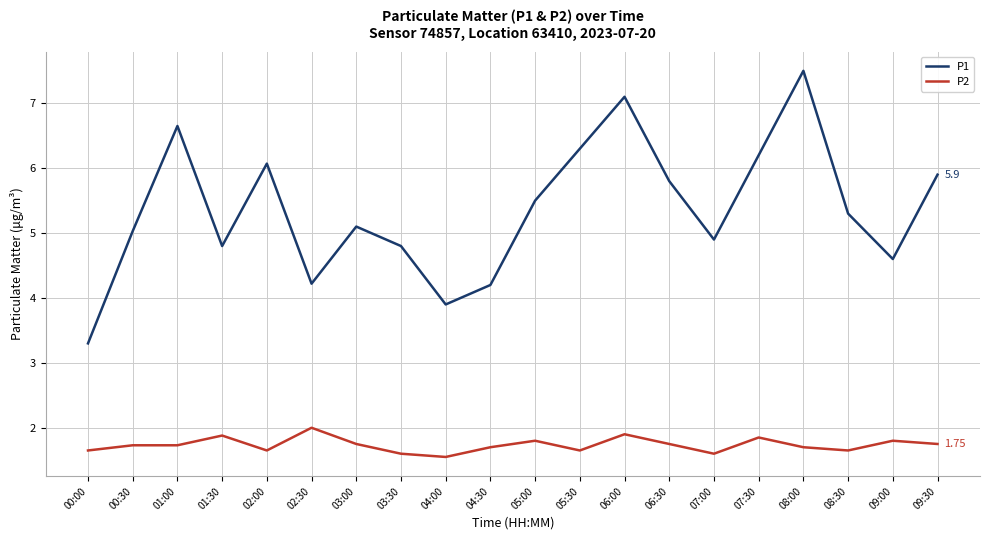

What is the difference between the maximum and minimum values in the P1 series?

4.2